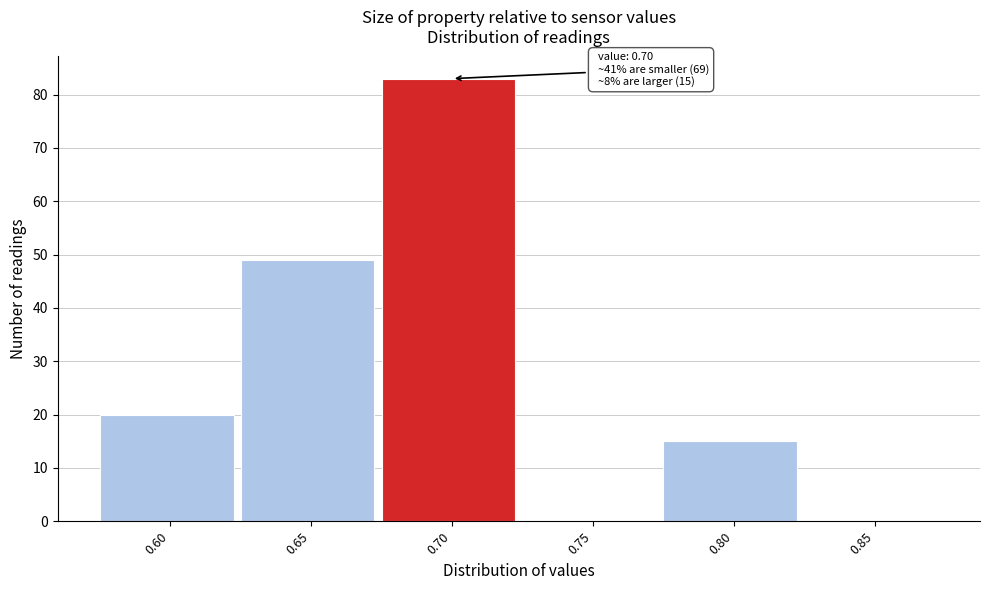

Over which range of the x-axis is the bar tallest?

0.675 to 0.725